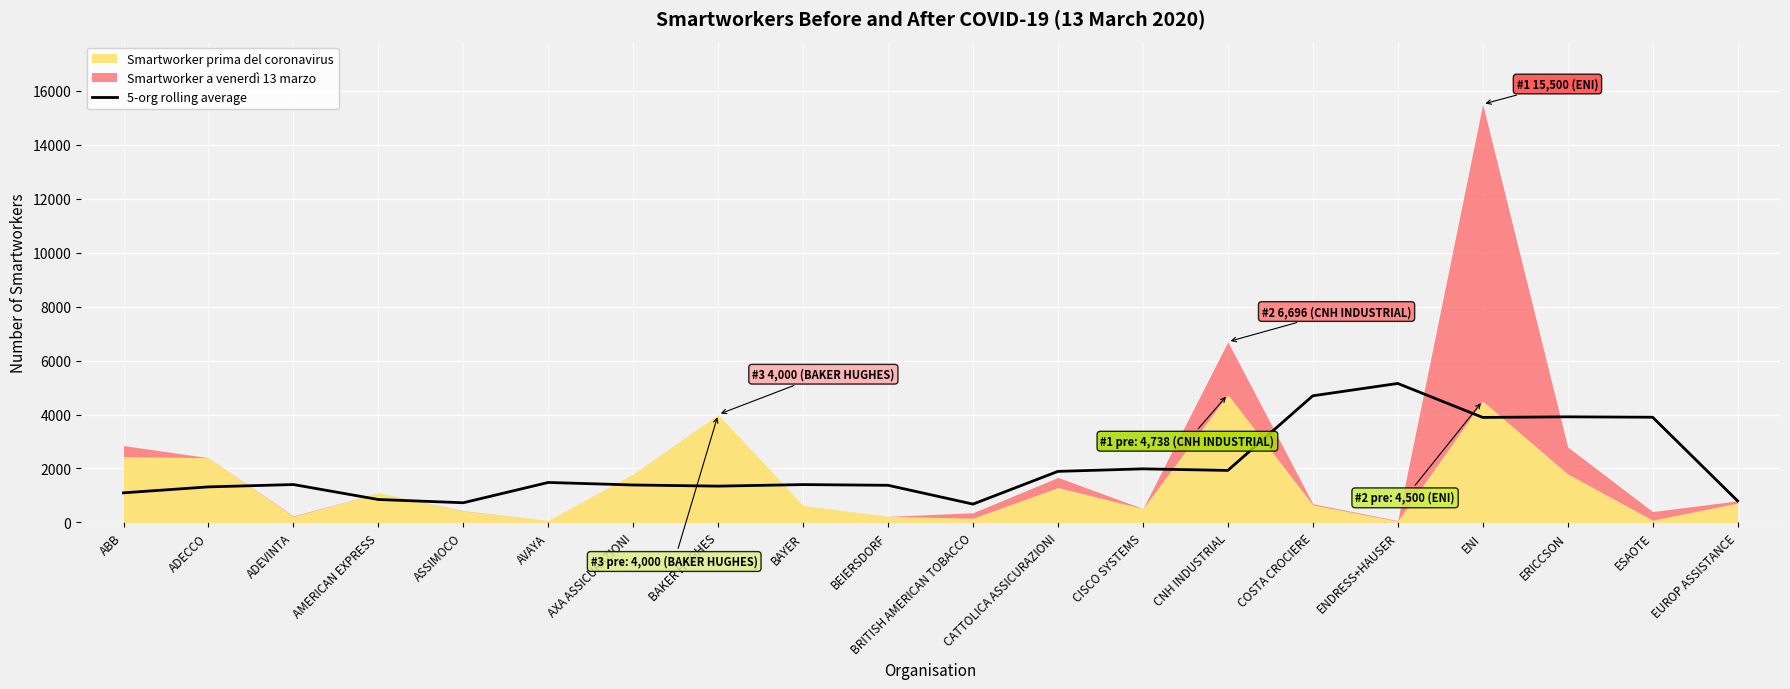

What is the sum of all values?

41240.6